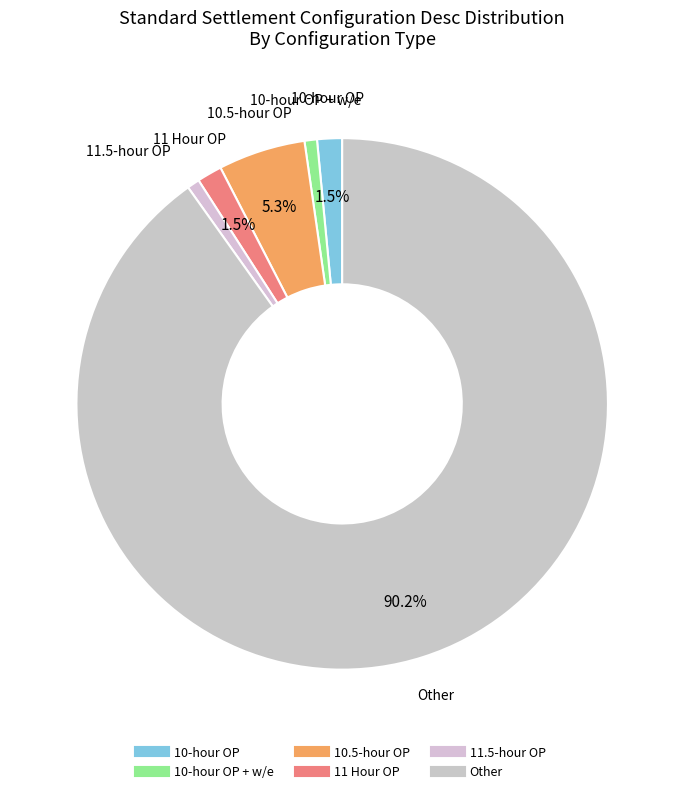

To the nearest percent, what is the difference between the largest and smallest slice percentages?

89%